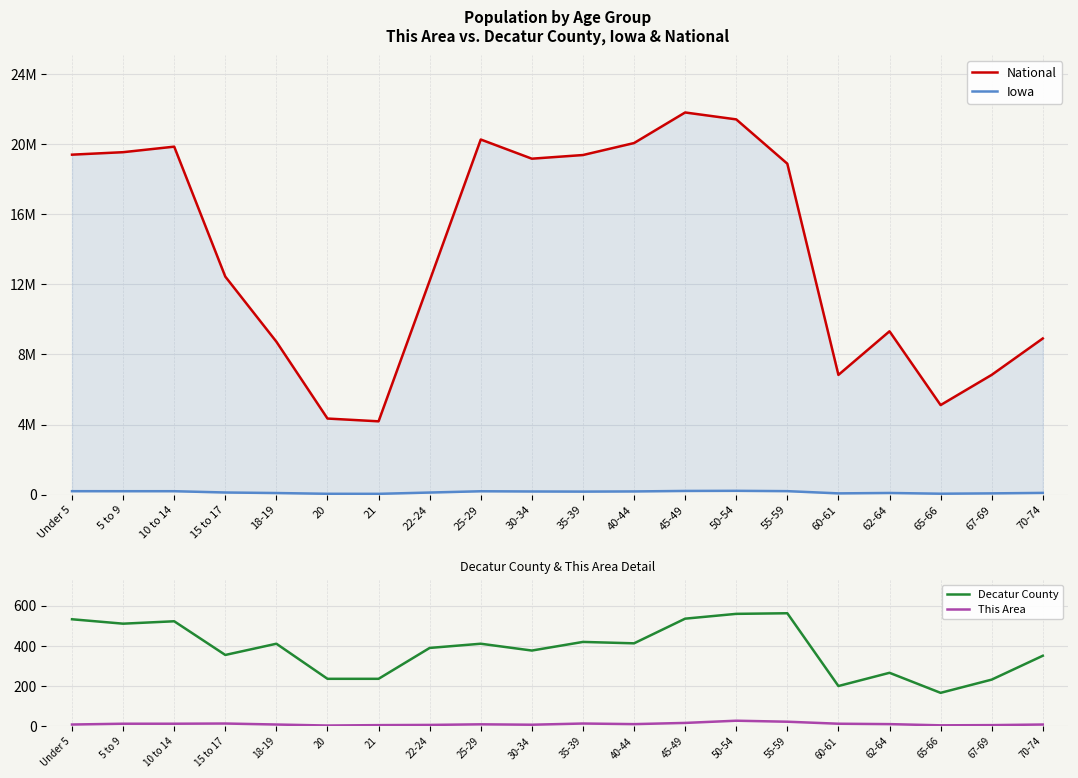

At 5 to 9, list the series in order from largest to smallest.

National, Iowa, Decatur County, This Area